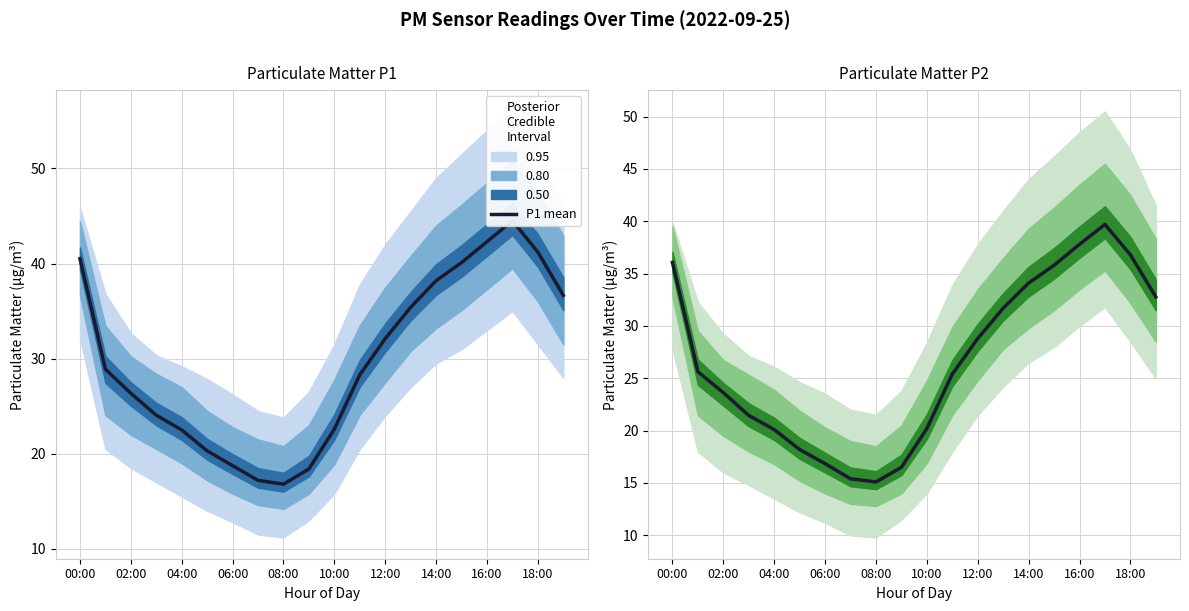

What is the value of the P2 mean point at the 18th from the left?

39.7